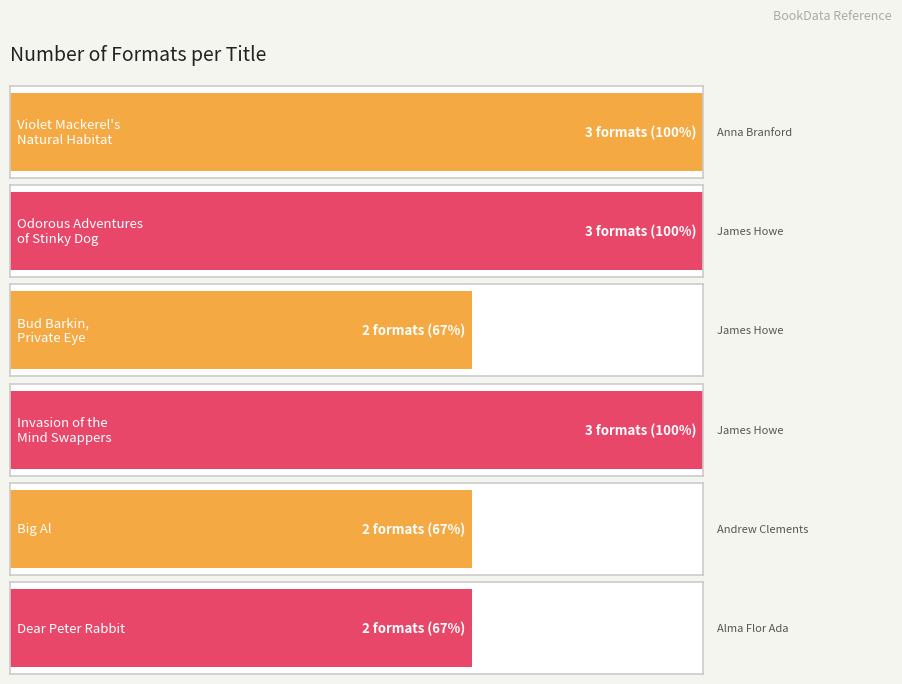

Is it true that the value at Odorous Adventures of Stinky Dog is 3?

True